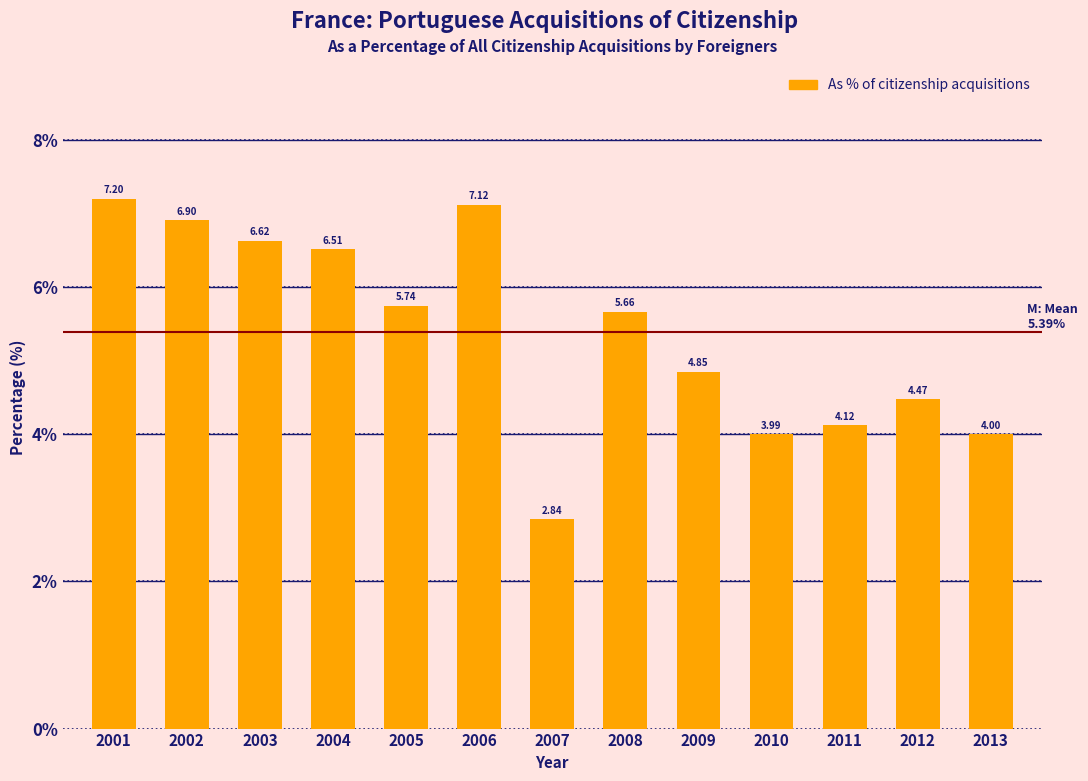

List the labels in order of value, smallest first.

2007, 2010, 2013, 2011, 2012, 2009, 2008, 2005, 2004, 2003, 2002, 2006, 2001